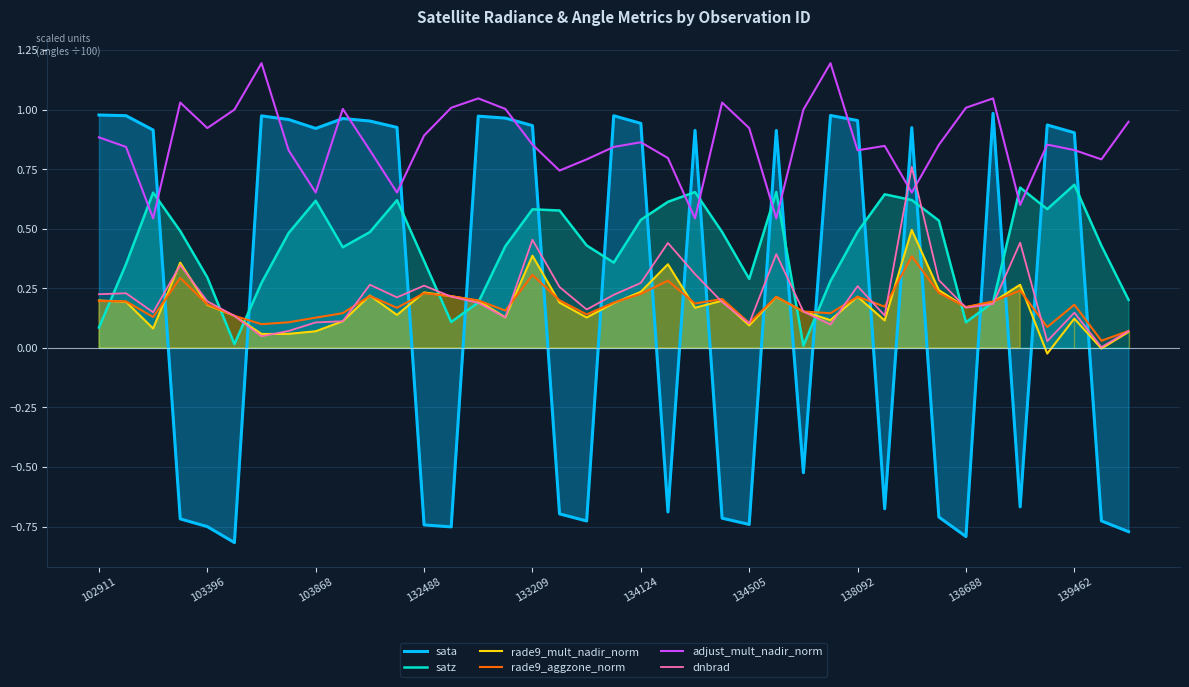

At 25, list the series in order from largest to smallest.

sata, satz, adjust_mult_nadir_norm, dnbrad, rade9_aggzone_norm, rade9_mult_nadir_norm